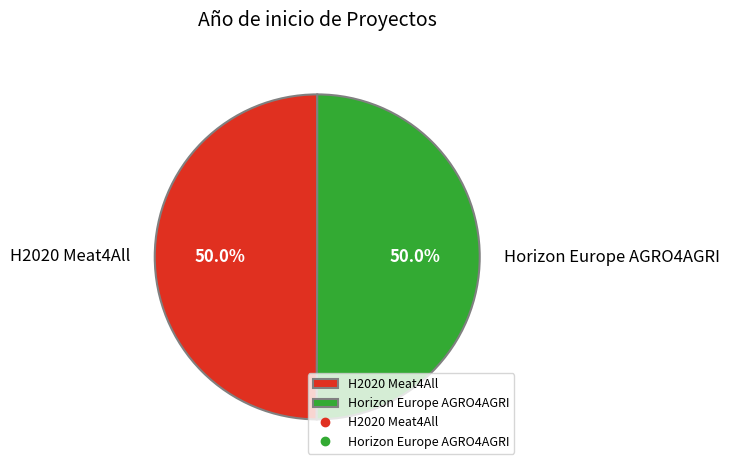

To the nearest percent, what percentage of the pie is H2020 Meat4All?

50%